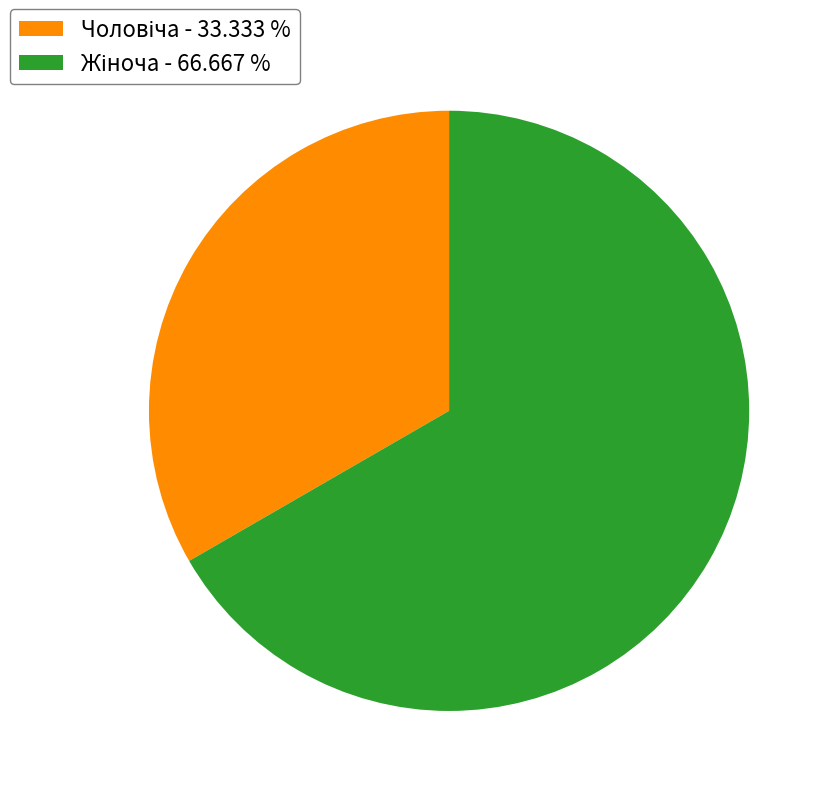

Is there a majority slice in this chart?

Yes